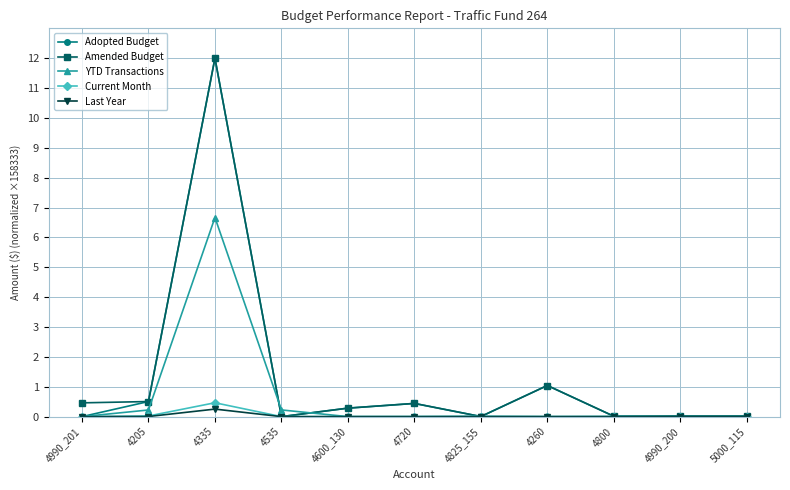

Where is Adopted Budget nearest to the value 6?

4260